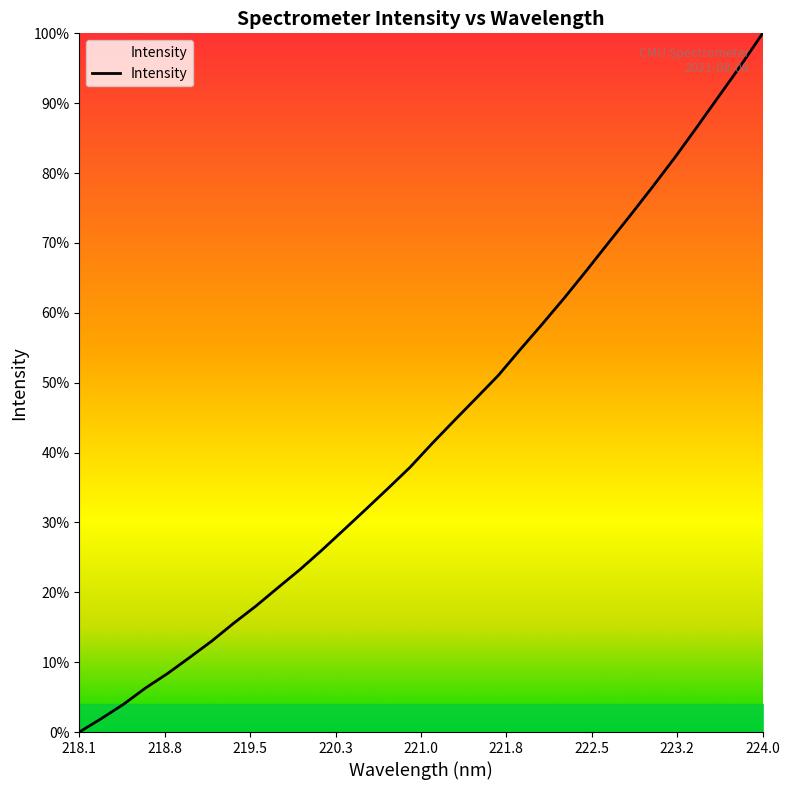

Does the chart display data point markers on the line(s)?

No